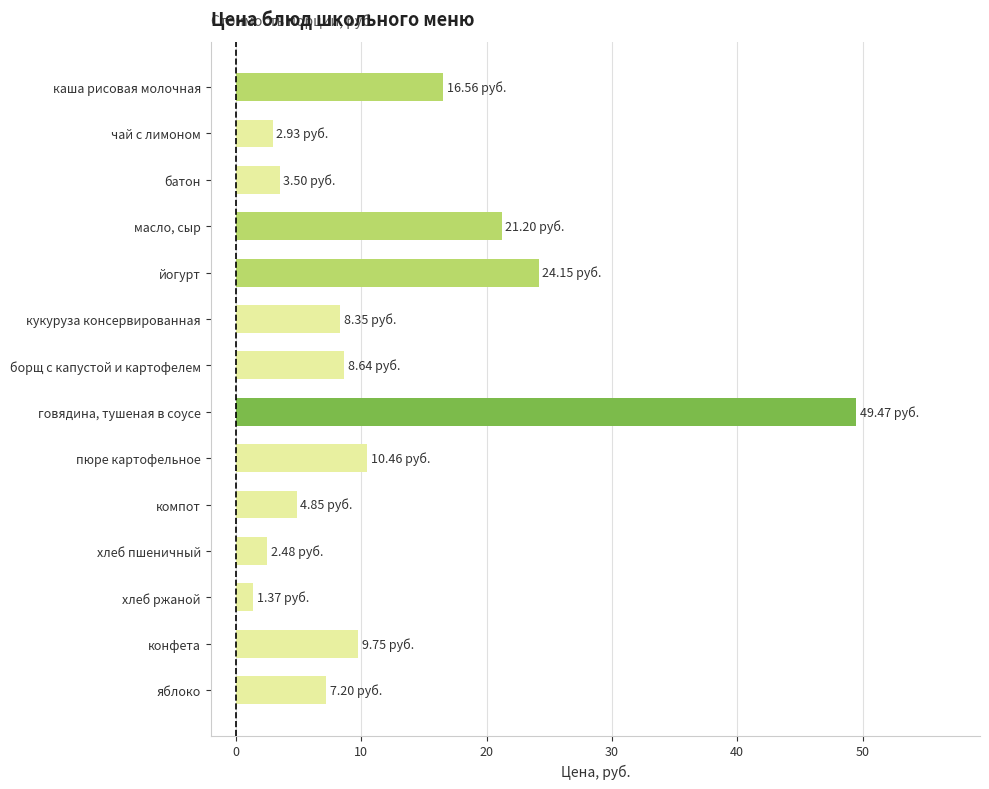

Approximately how many times larger is the value at компот compared to кукуруза консервированная?

0.6